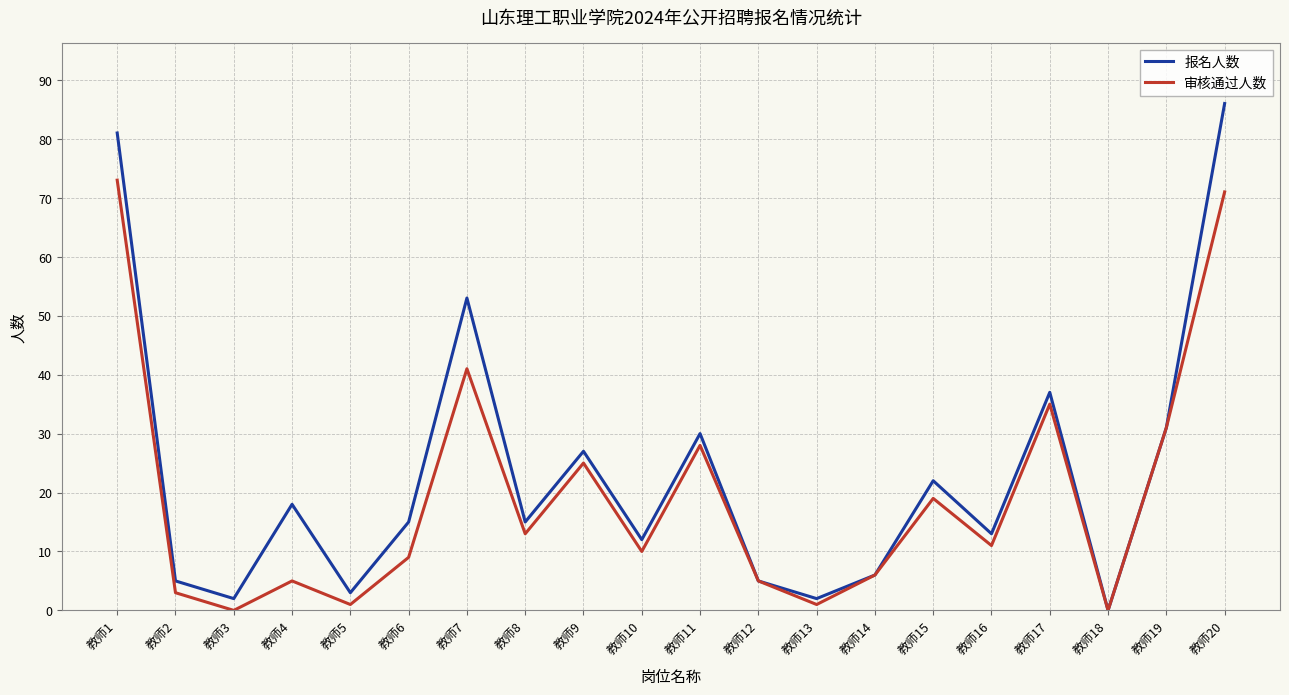

At which label does 审核通过人数 first exceed 11?

教师1